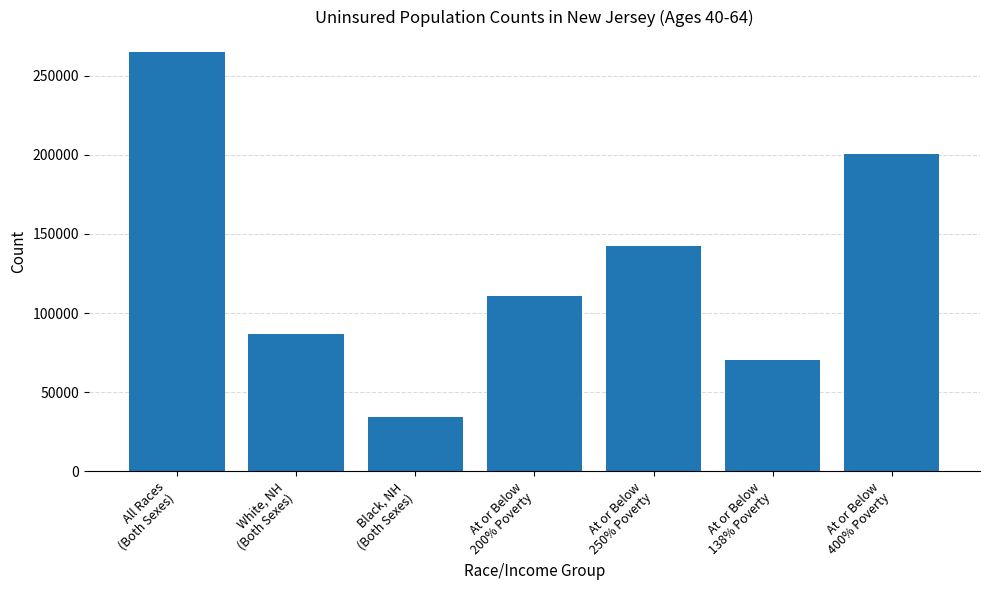

Reading right to left, what are all the values shown in this chart?

200637	70141	142224	110553	34108	86587	264702